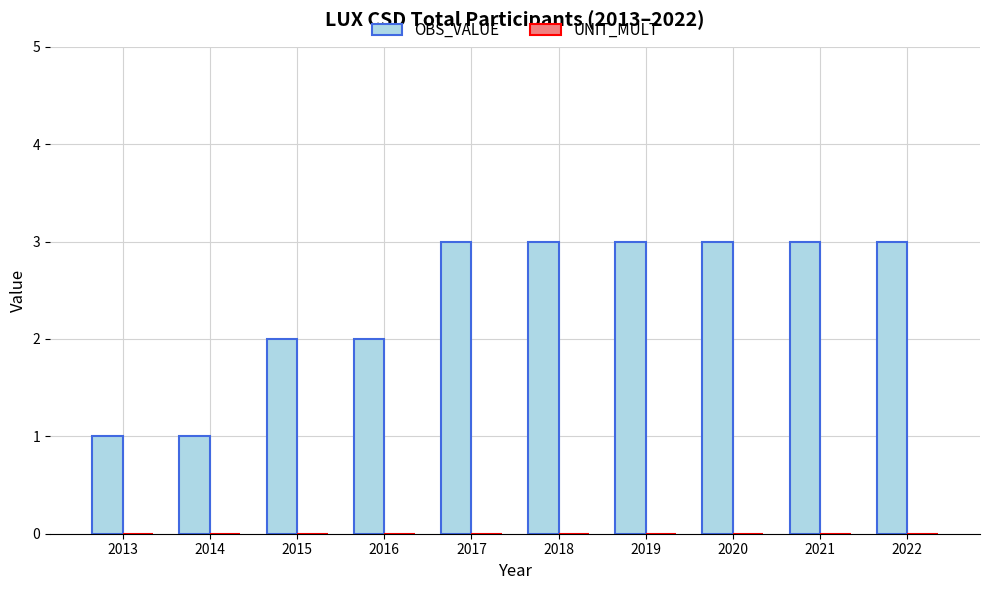

What is the maximum value shown in the chart?

3